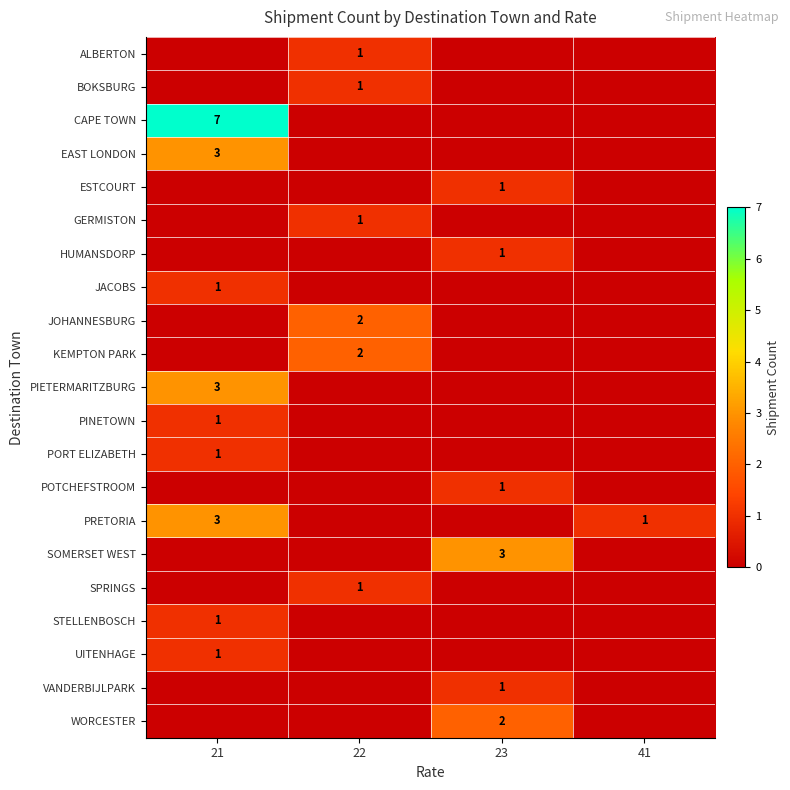

The KEMPTON PARK series shows 1 at 22. True or false?

False